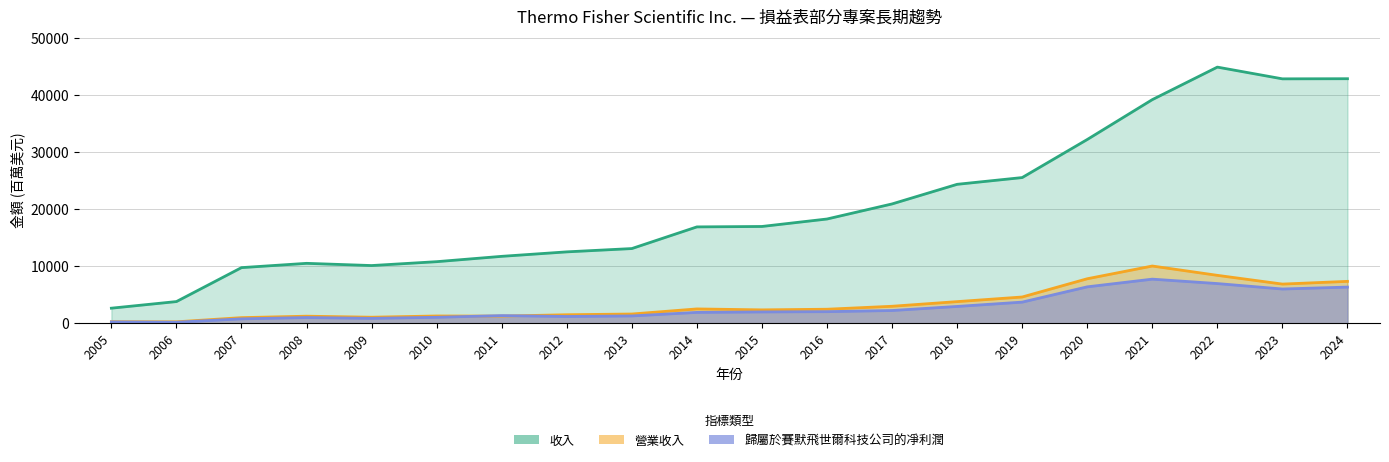

Which series ends up on top after the final intersection of 營業收入 and 歸屬於賽默飛世爾科技公司的凈利潤?

營業收入